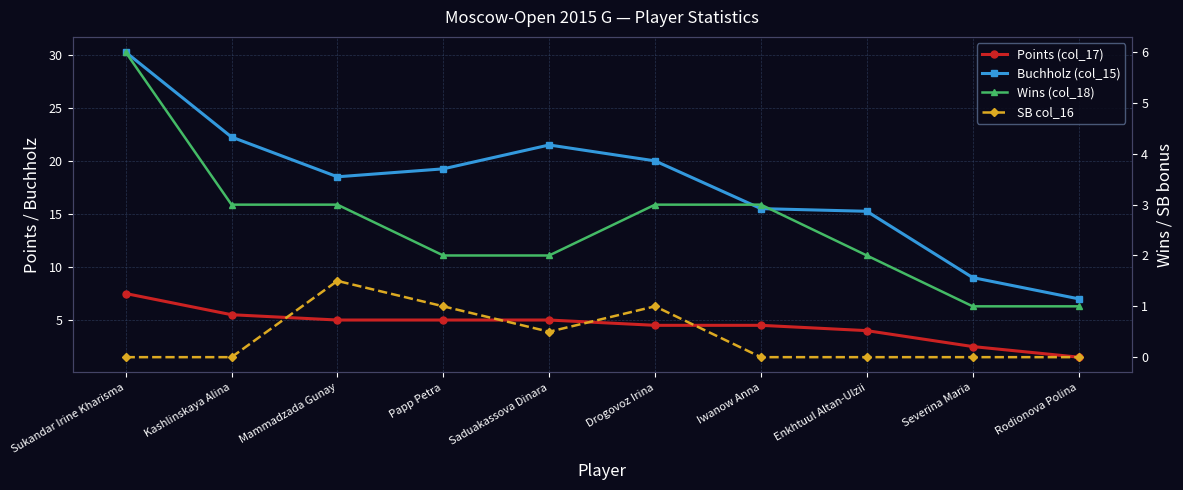

How many interior local peaks does the SB col_16 series have?

2